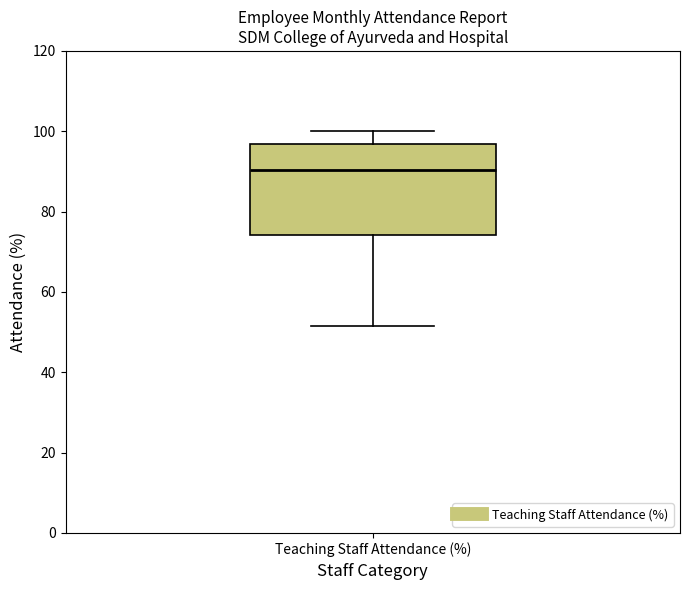

Transcribe this box plot: give where the median line is, the range the box spans, and where the two whiskers end, as read against the y-axis. The values are not printed on the chart, so give them approximately, as read against the axis.

median 90, box 74 to 96, whiskers 52 to 100